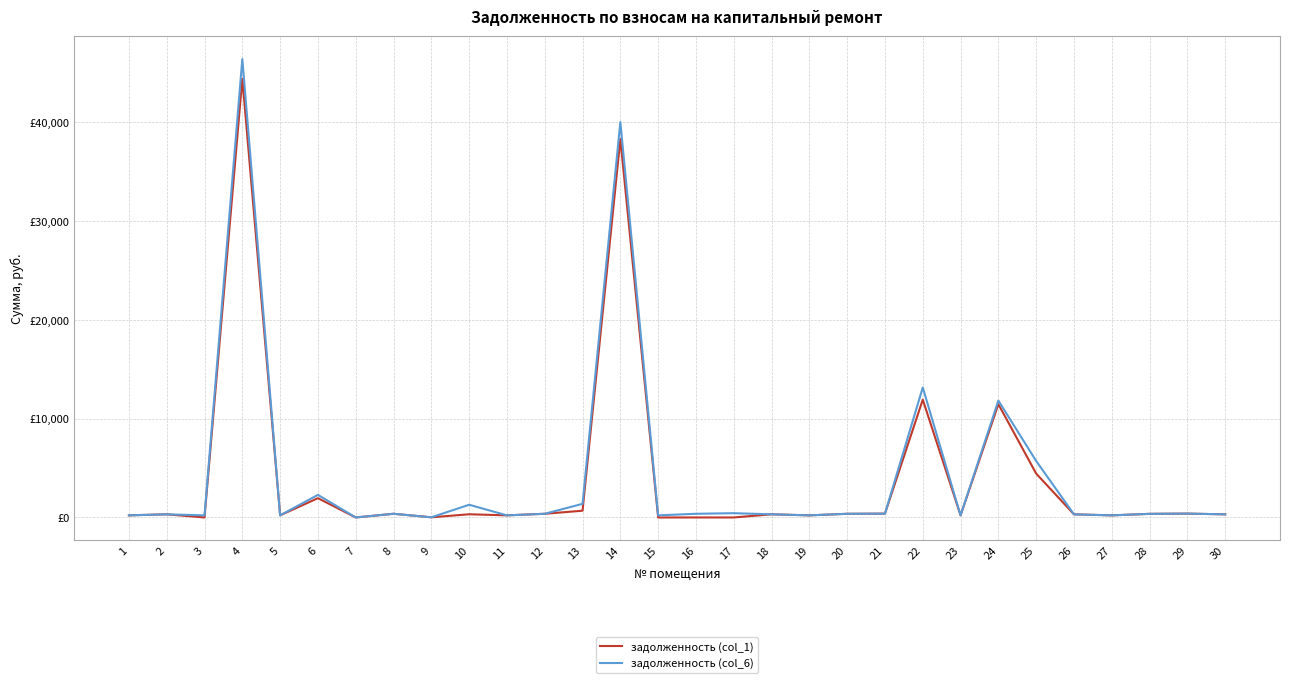

What are all the series names shown in the legend?

задолженность (col_1), задолженность (col_6)